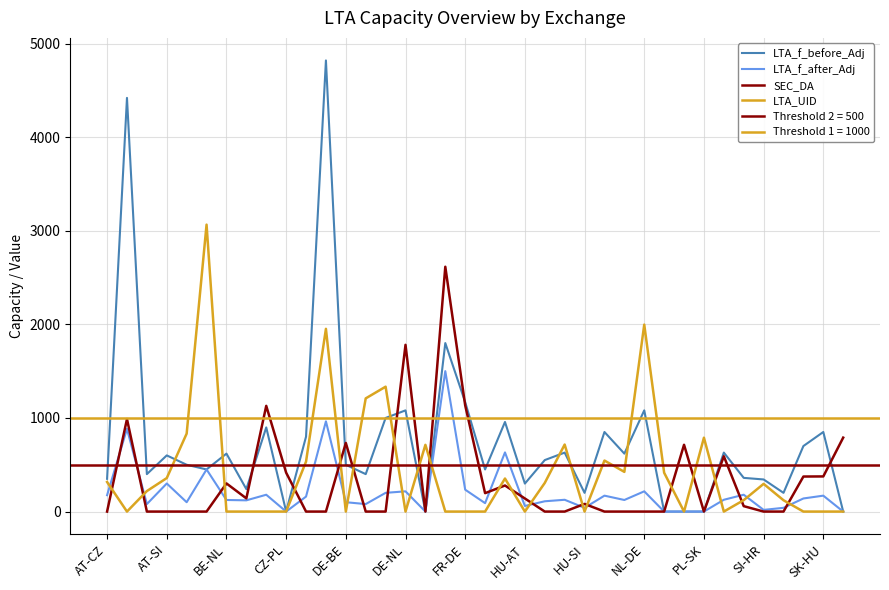

Which series changed the most between 22 and 23?

LTA_UID